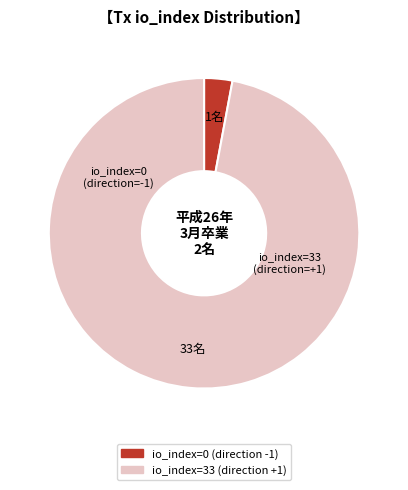

Count the number of slices in the pie.

2